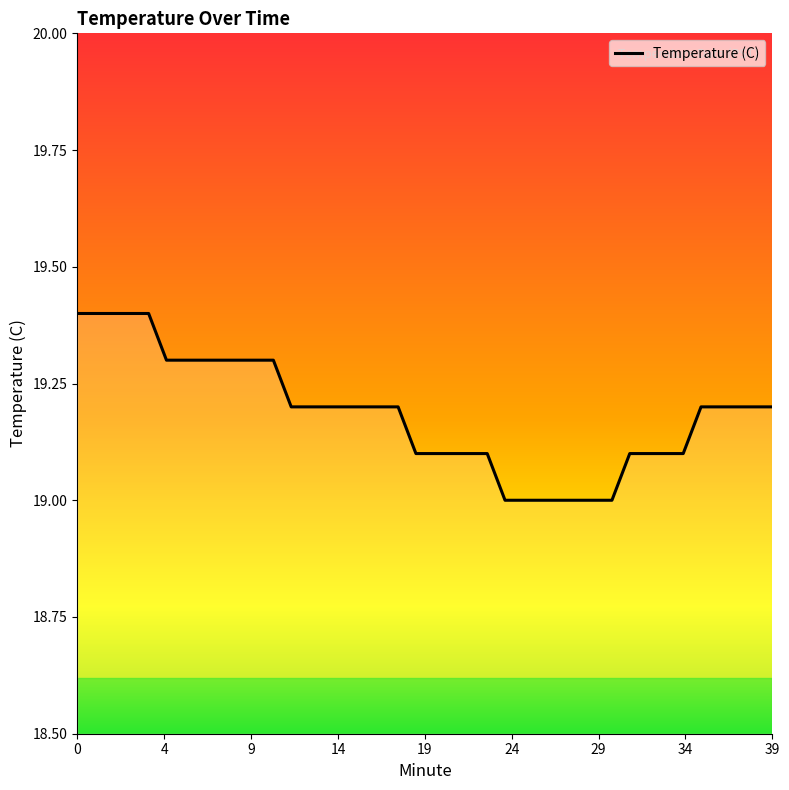

Reading left to right, list all the values displayed in this chart.

19.4	19.4	19.4	19.4	19.4	19.3	19.3	19.3	19.3	19.3	19.3	19.3	19.2	19.2	19.2	19.2	19.2	19.2	19.2	19.1	19.1	19.1	19.1	19.1	19.0	19.0	19.0	19.0	19.0	19.0	19.0	19.1	19.1	19.1	19.1	19.2	19.2	19.2	19.2	19.2